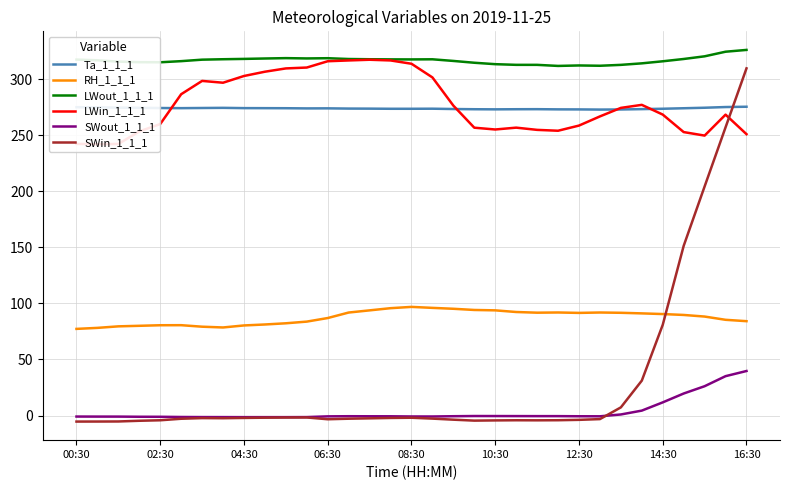

Reading right to left, transcribe all the data shown in this chart.

Ta_1_1_1: 275.6	275.3	274.7	274.3	273.8	273.5	273.2	273.1	273.2	273.3	273.4	273.4	273.3	273.4	273.6	273.9	273.8	273.8	273.9	274.0	274.2	274.1	274.3	274.3	274.4	274.6	274.5	274.3	274.5	274.6	274.8	275.1	275.2
RH_1_1_1: 84.2	85.4	88.3	89.8	90.6	91.2	91.7	91.9	91.6	92.0	91.8	92.4	93.9	94.2	95.3	96.1	97.0	95.8	93.8	91.9	87.0	83.8	82.3	81.2	80.4	78.6	79.3	80.6	80.6	80.1	79.6	78.2	77.3
LWout_1_1_1: 326.3	324.7	320.6	318.2	316.2	314.3	313.0	312.2	312.5	312.0	313.0	313.0	313.6	314.9	316.5	318.0	317.9	317.9	318.0	318.2	318.9	318.7	319.0	318.7	318.3	318.0	317.6	316.3	315.3	315.4	315.9	317.1	317.7
LWin_1_1_1: 251.1	268.6	249.9	253.0	268.6	277.3	274.6	267.0	258.8	254.2	255.0	256.9	255.3	256.9	276.6	301.8	314.0	316.9	317.6	316.9	316.2	310.6	309.8	306.9	303.1	297.0	298.7	286.8	260.2	253.6	242.4	242.1	242.5
SWout_1_1_1: 39.7	35.1	26.1	19.6	11.7	4.4	0.9	-0.7	-0.7	-0.6	-0.6	-0.5	-0.5	-0.5	-0.6	-0.9	-0.9	-0.7	-0.7	-0.6	-0.8	-1.4	-1.5	-1.5	-1.5	-1.4	-1.4	-1.3	-1.1	-1.1	-1.0	-1.0	-0.9
SWin_1_1_1: 309.9	257.2	204.5	151.4	81.0	31.1	7.3	-3.2	-3.9	-4.2	-4.3	-4.2	-4.4	-4.6	-3.7	-2.8	-2.0	-2.2	-2.5	-2.9	-3.3	-1.8	-1.8	-2.0	-2.2	-2.4	-2.3	-2.9	-4.3	-4.7	-5.3	-5.4	-5.4